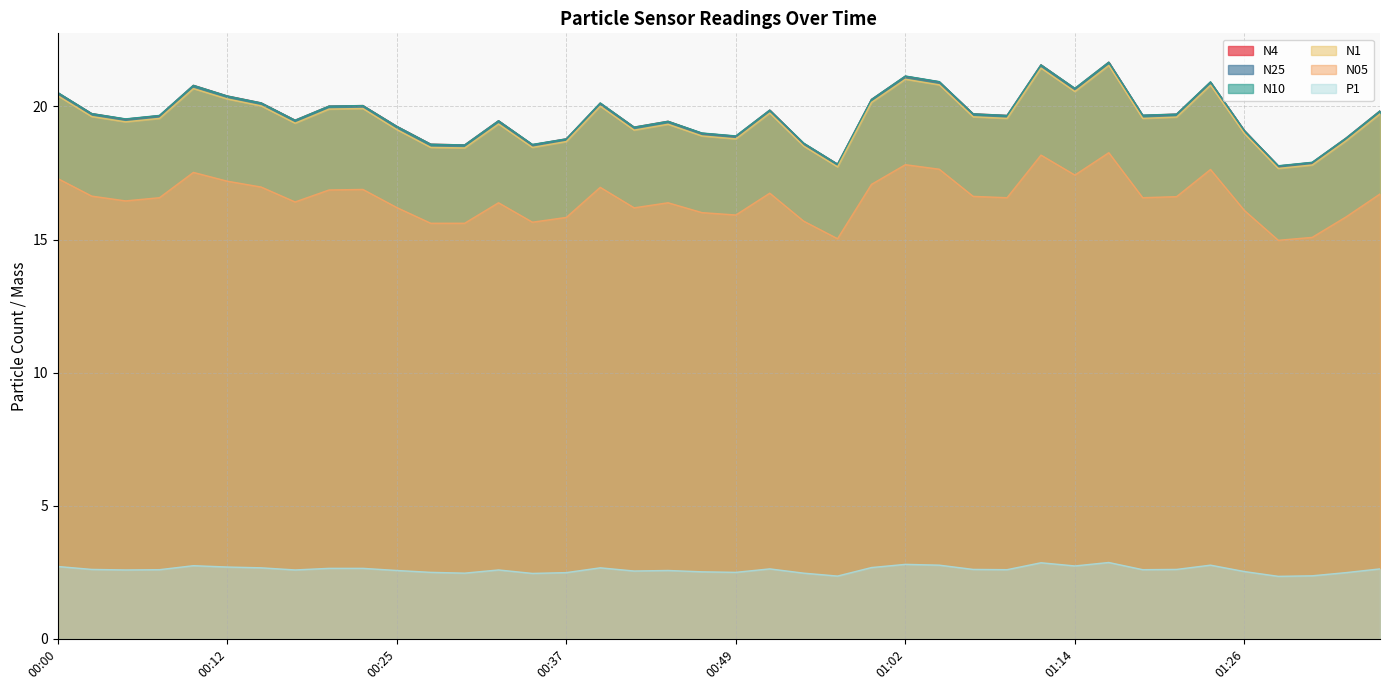

The N25 series shows 20.8 at 00:10. True or false?

True